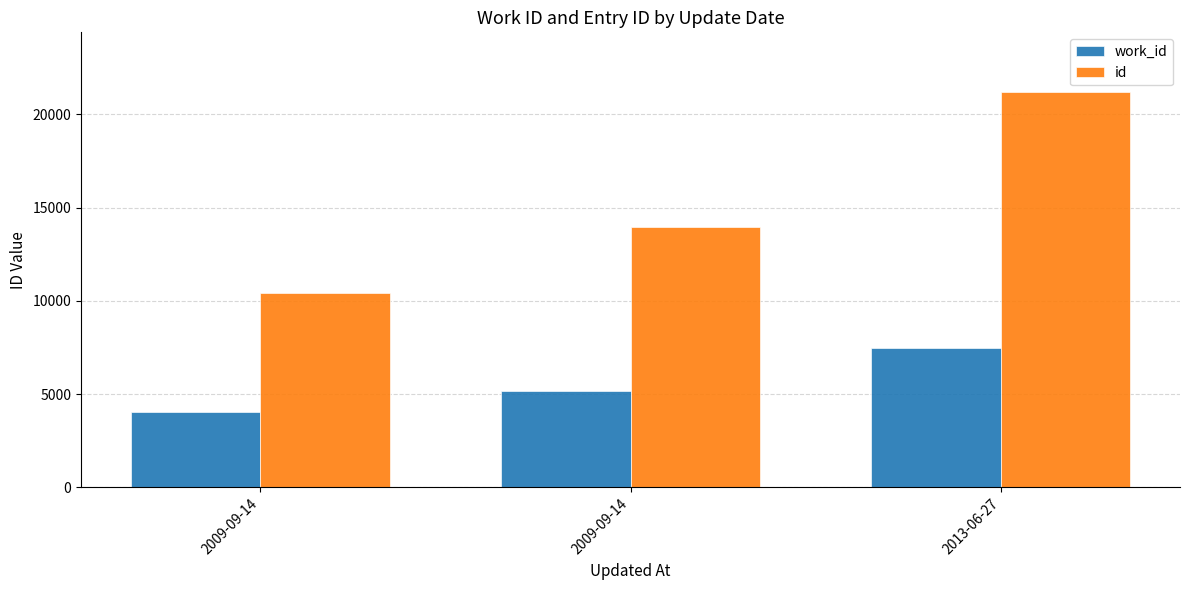

What are all the series names shown in the legend?

work_id, id